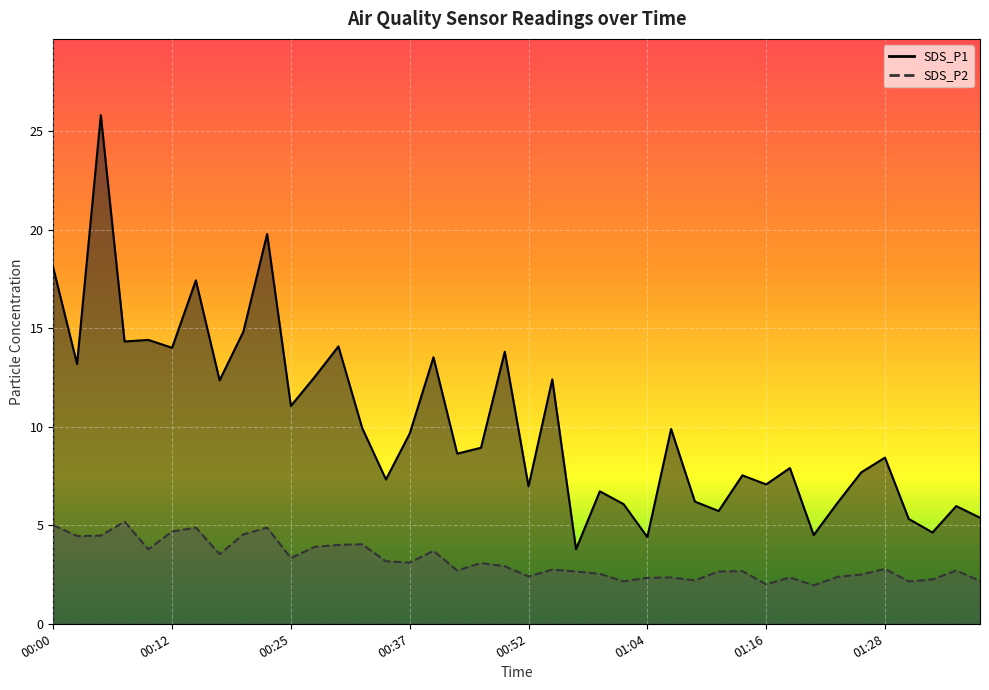

True or false: SDS_P1 and SDS_P2 cross at least once.

False